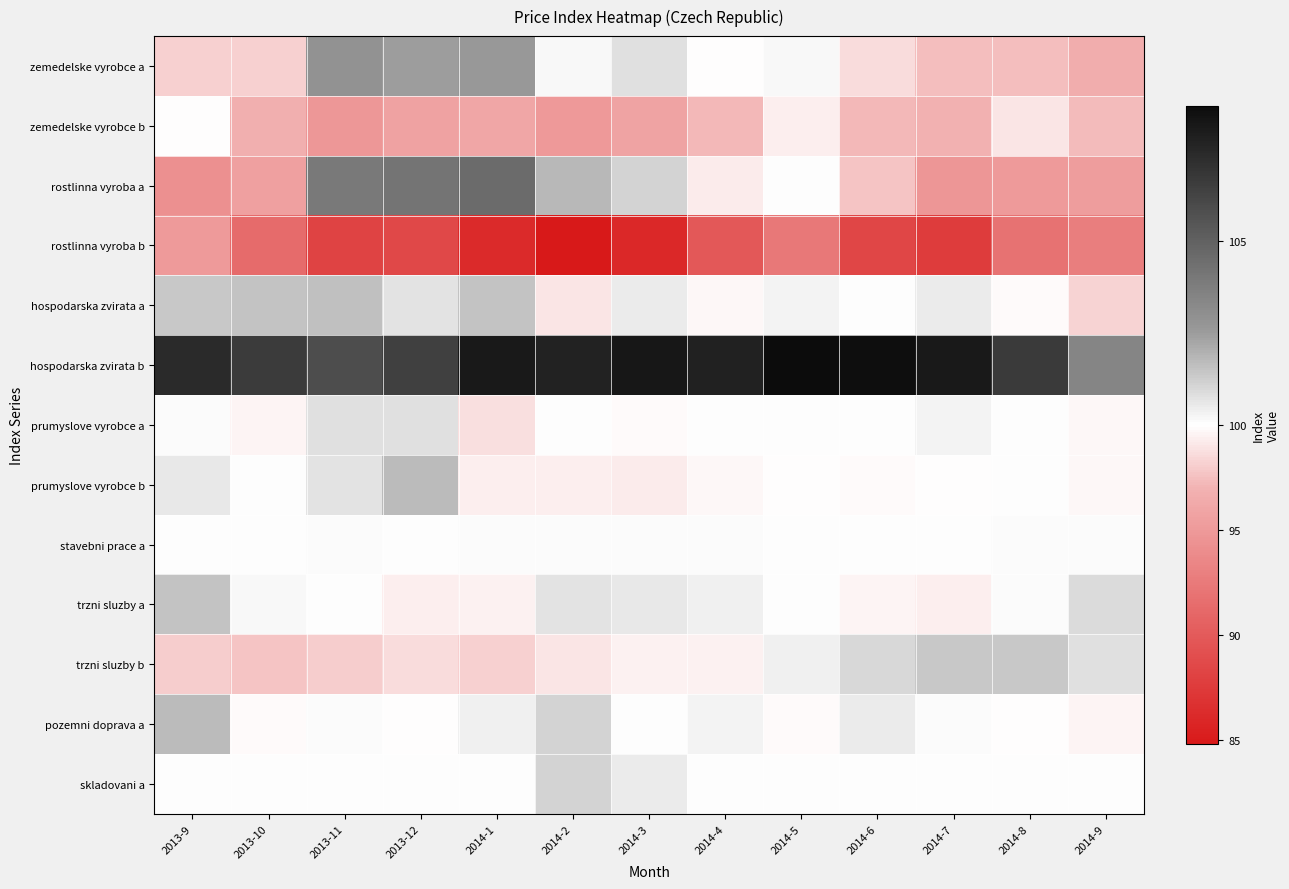

At 2014-3, list the series in order from smallest to largest.

rostlinna vyroba b, zemedelske vyrobce b, prumyslove vyrobce b, trzni sluzby b, prumyslove vyrobce a, pozemni doprava a, stavebni prace a, hospodarska zvirata a, skladovani a, trzni sluzby a, zemedelske vyrobce a, rostlinna vyroba a, hospodarska zvirata b